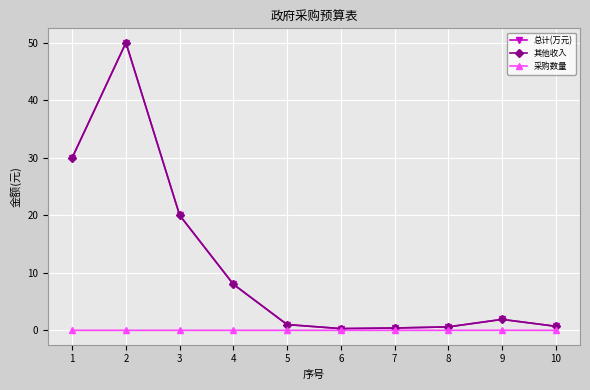

What is the value of the 总计(万元) point at the 5th from the left?

1.0